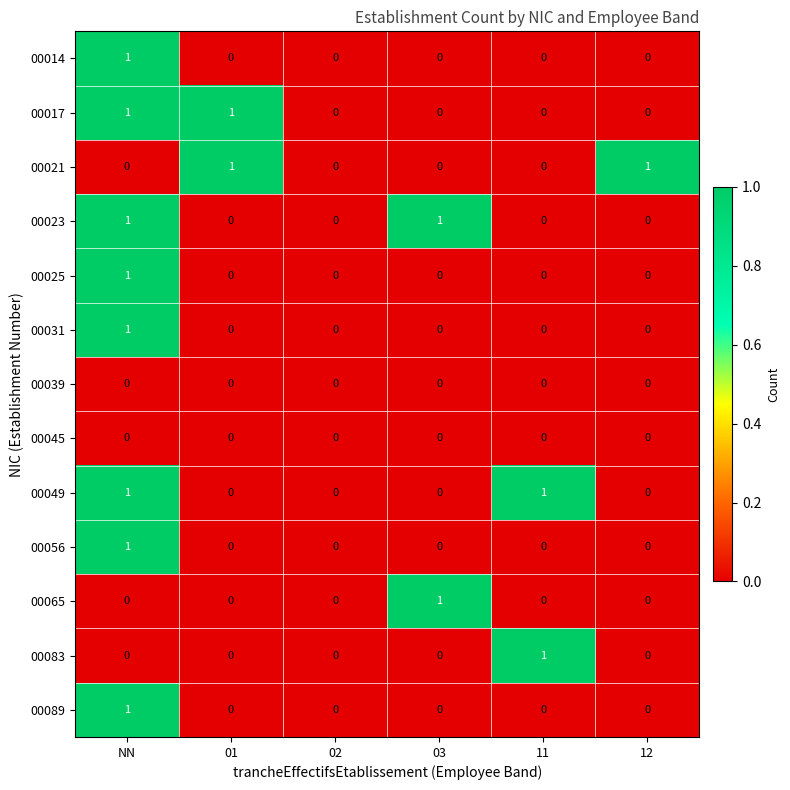

How many categories are shown in the chart?

6